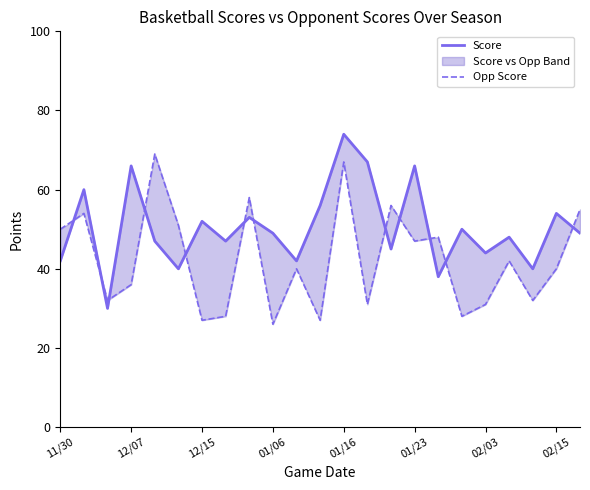

Count the number of categories in the chart.

23